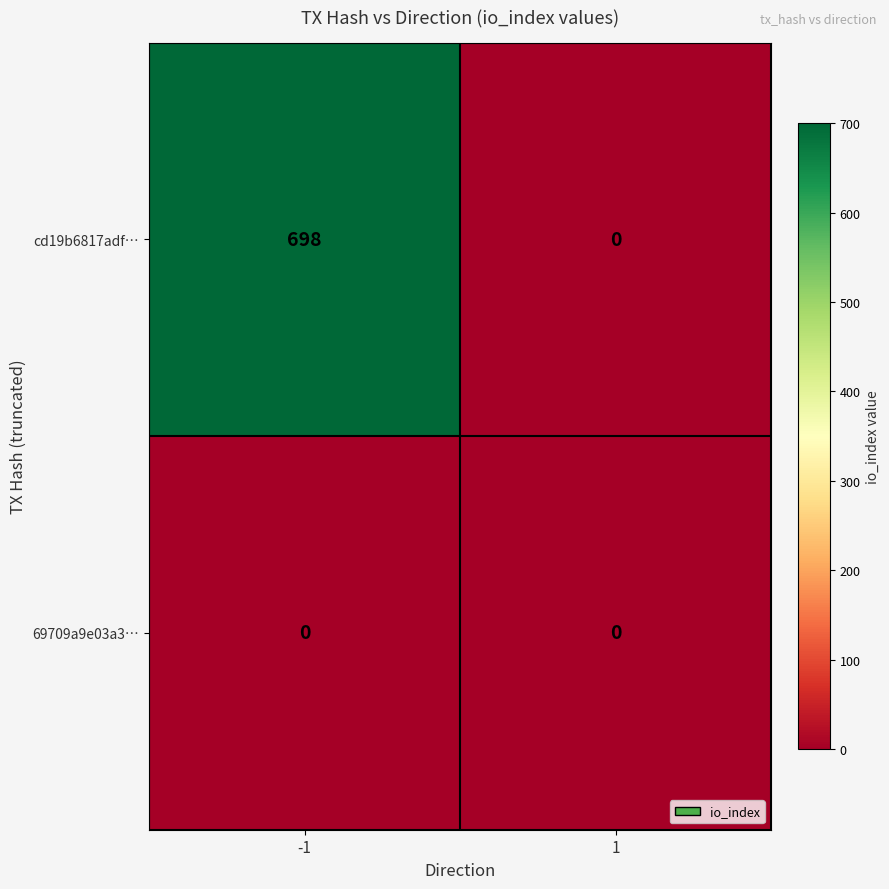

Which series has the largest total across all categories?

cd19b6817adf…